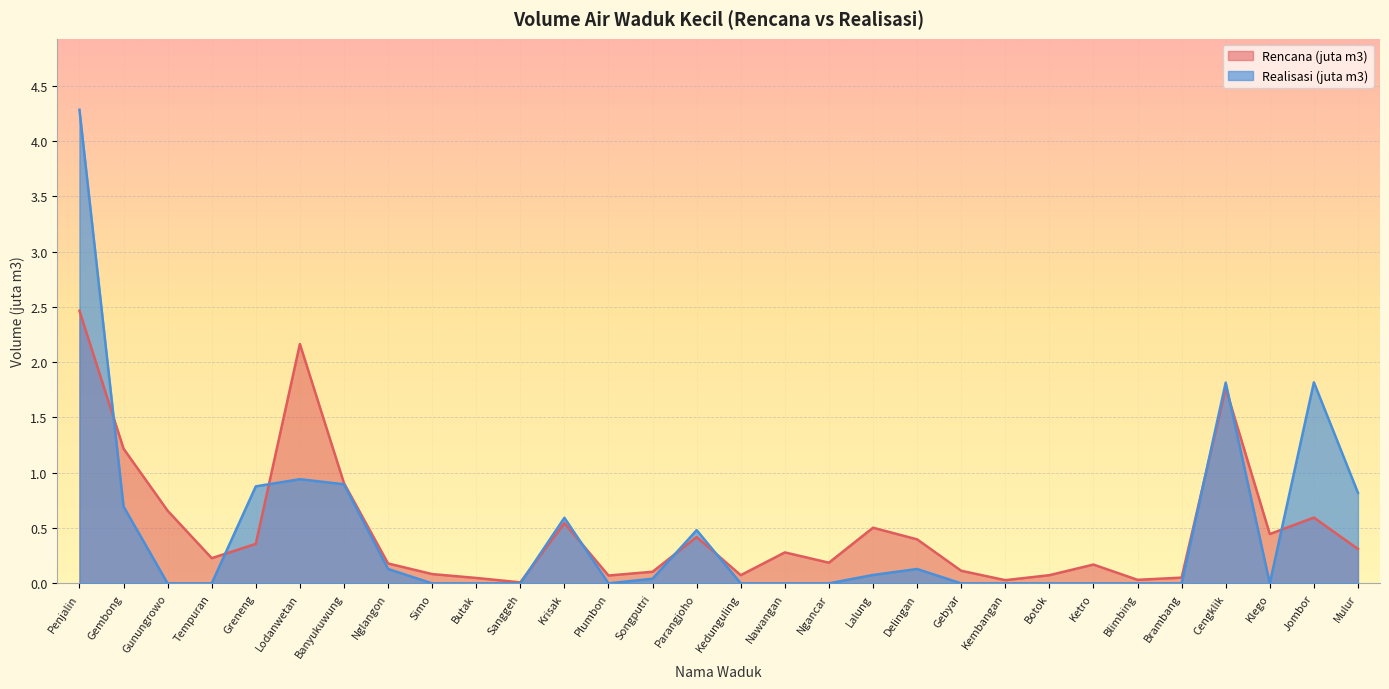

True or false: Realisasi (juta m3) and Rencana (juta m3) intersect in this chart.

True